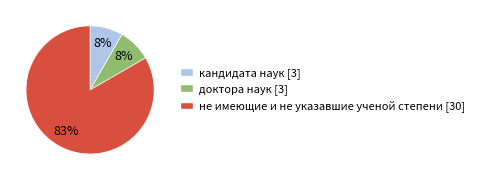

How many slices are in this pie chart?

3